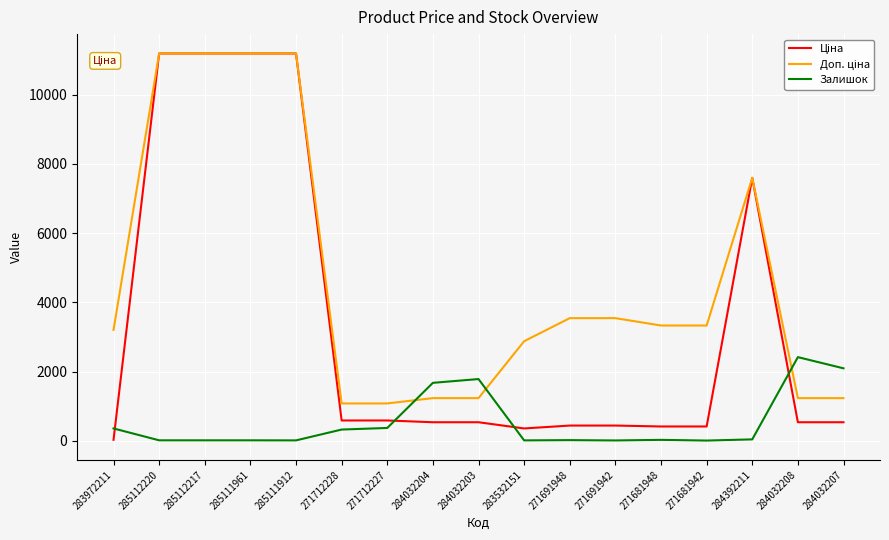

What is the greatest value displayed?

11188.2